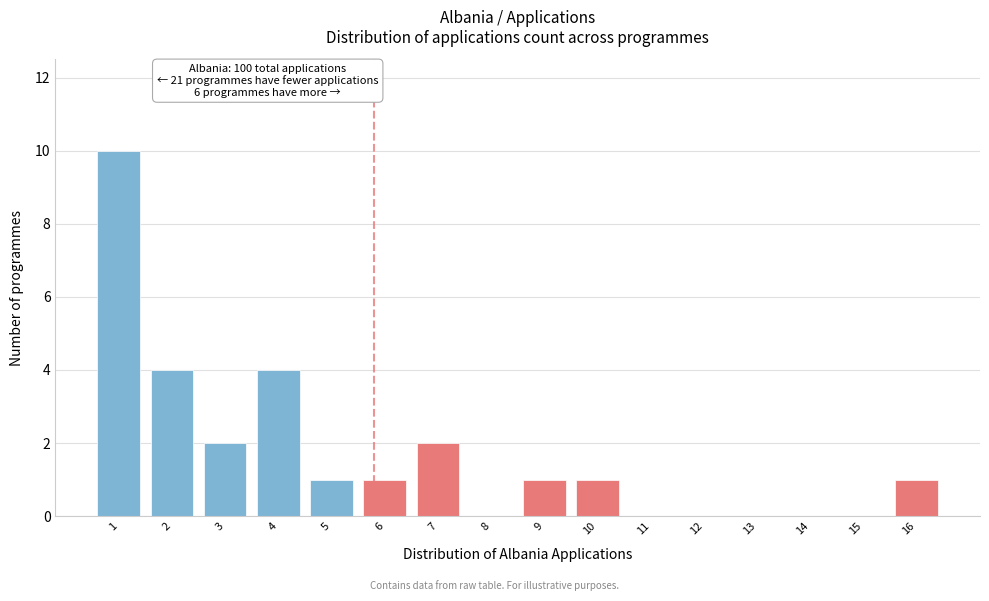

Which range on the x-axis has the tallest bar?

0.5 to 1.5